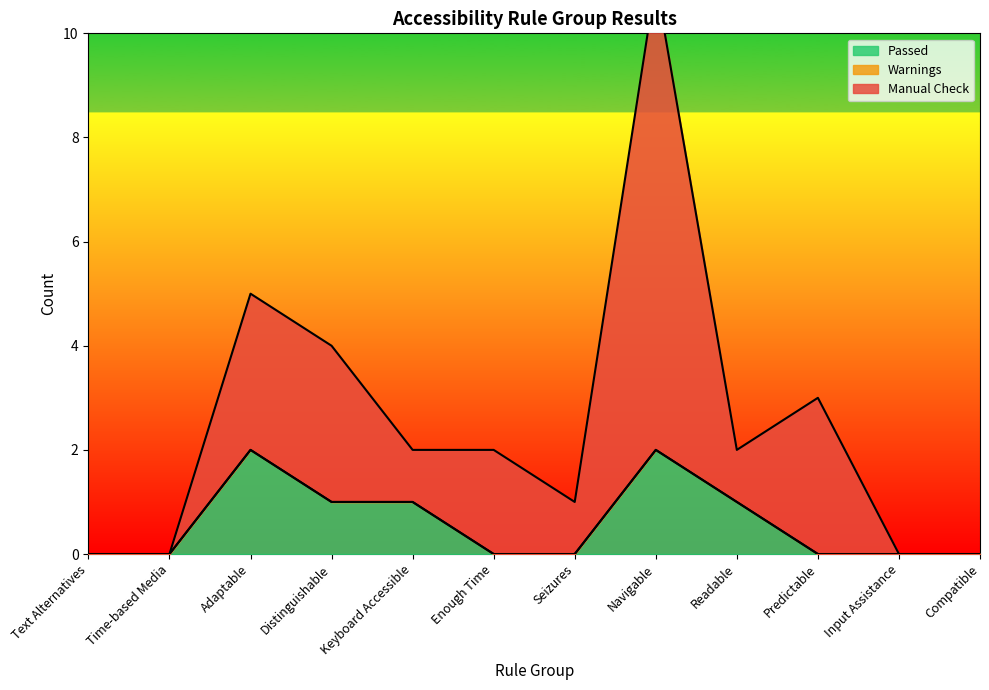

Is the value of Manual Check at Distinguishable greater than the value of Passed at Text Alternatives?

Yes